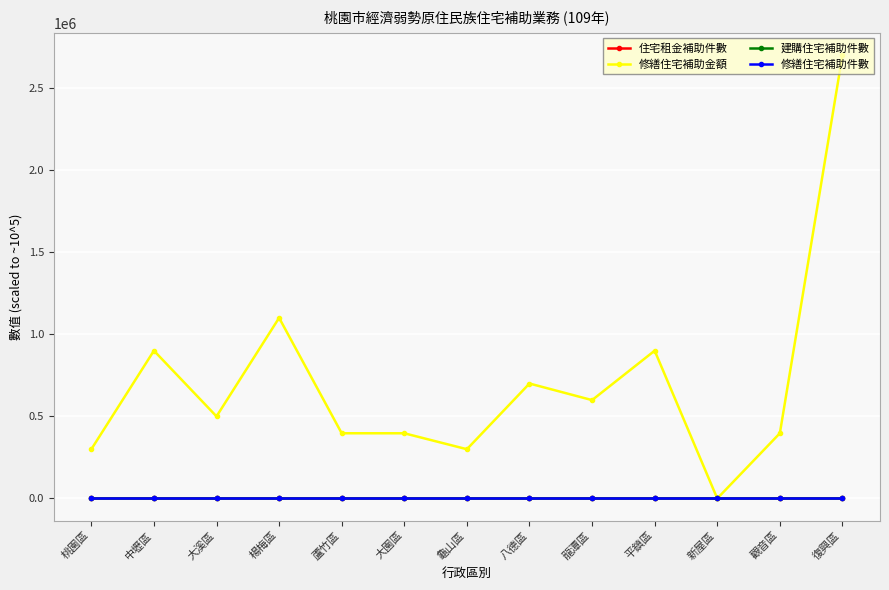

Is this an area chart (filled region under the line)?

No